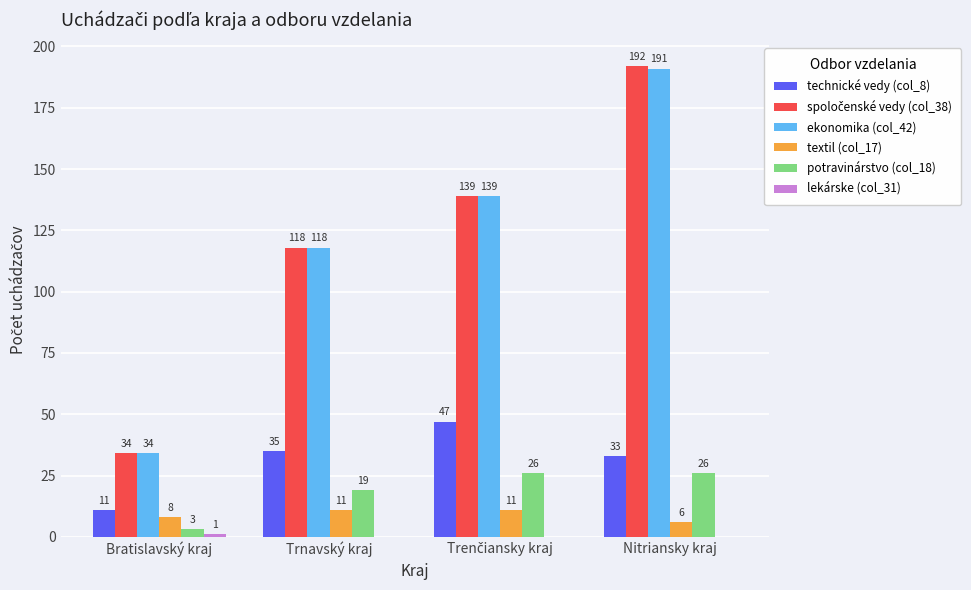

How many series are shown in this chart?

6